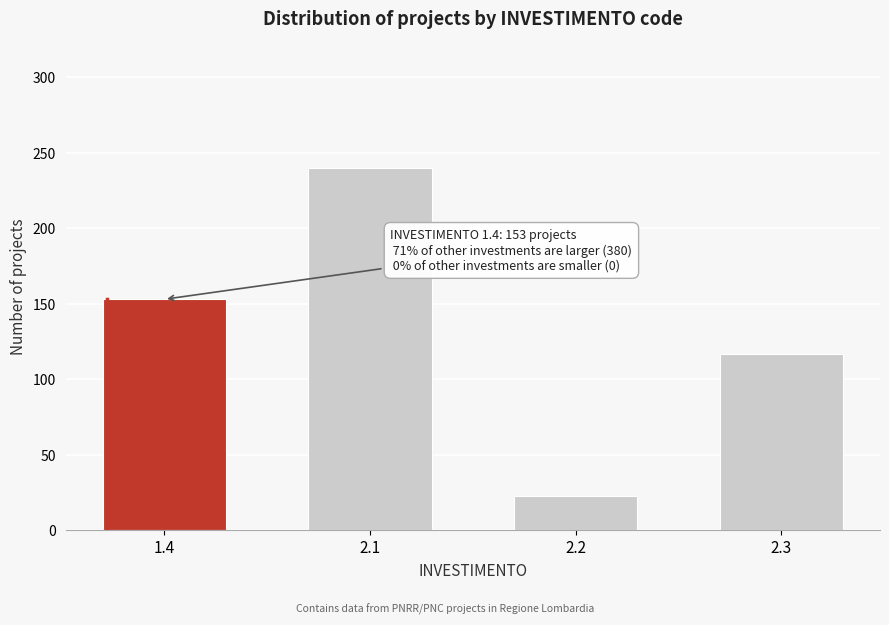

Reading right to left, extract all data points from this chart.

117	23	240	153